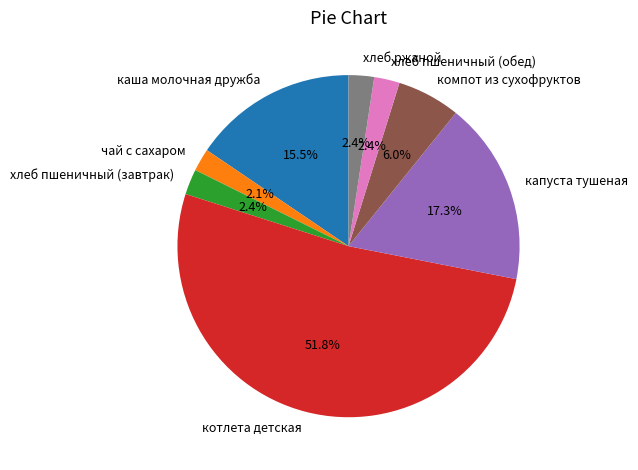

Is it true that компот из сухофруктов is 19% of the pie?

False